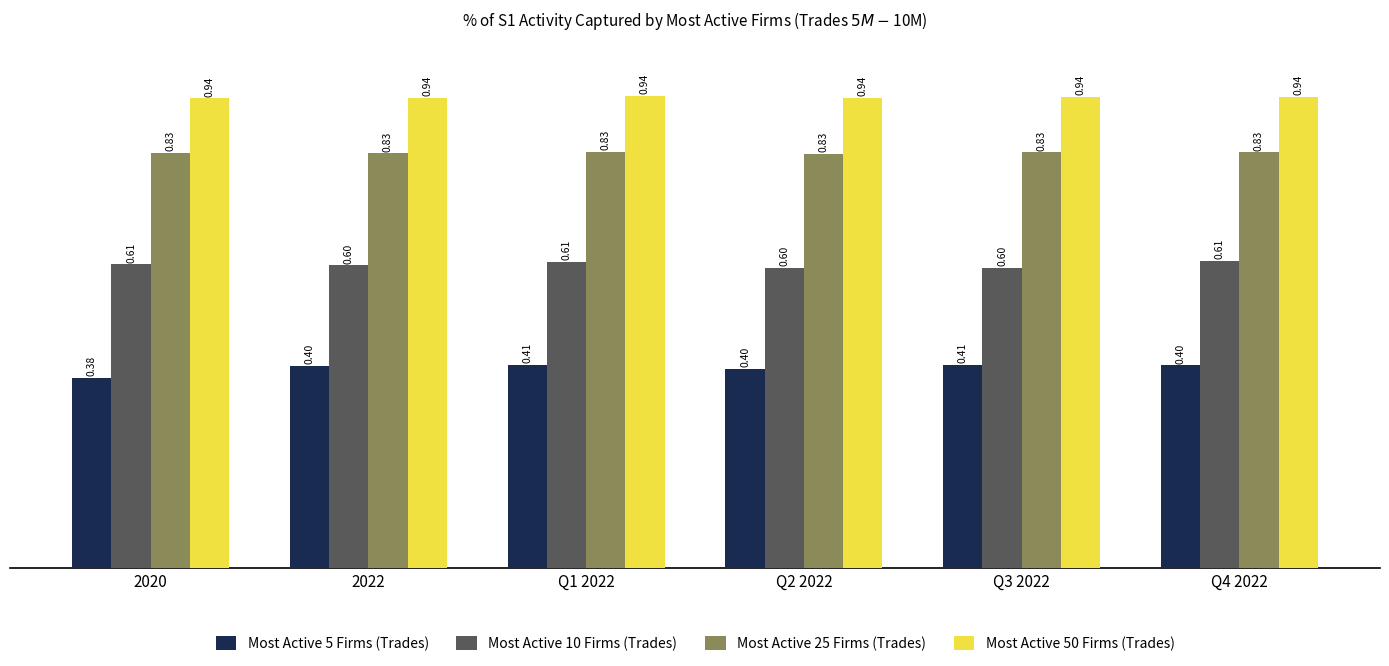

List the series in order of their overall mean, lowest first.

Most Active 5 Firms (Trades), Most Active 10 Firms (Trades), Most Active 25 Firms (Trades), Most Active 50 Firms (Trades)